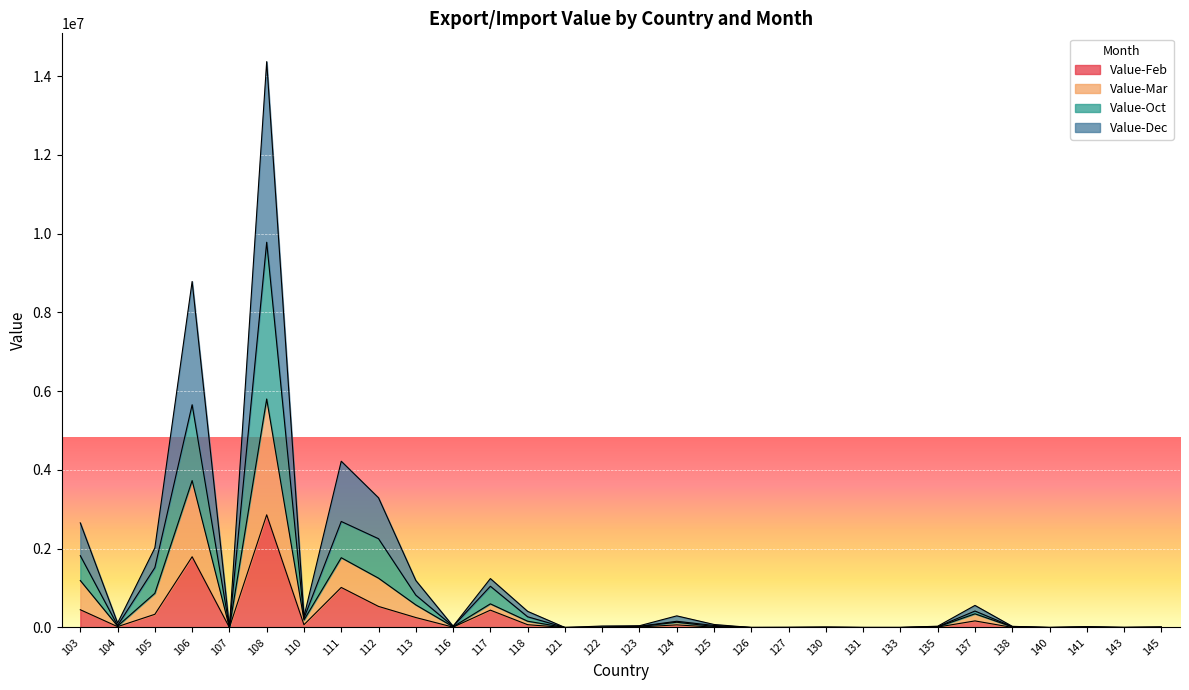

What is the difference between the second highest and minimum values in the Value-Oct series?

5656077